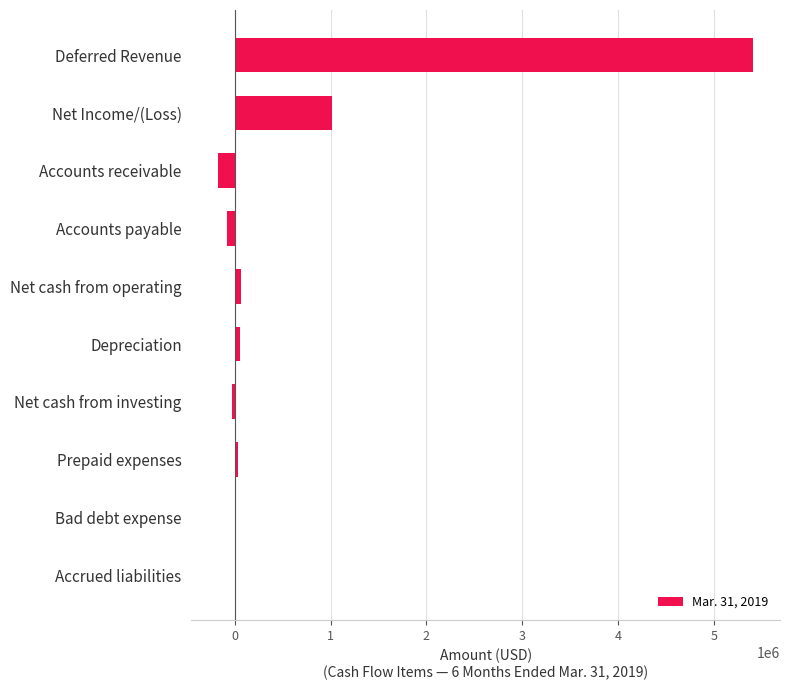

What is the sum of all values?

6285109